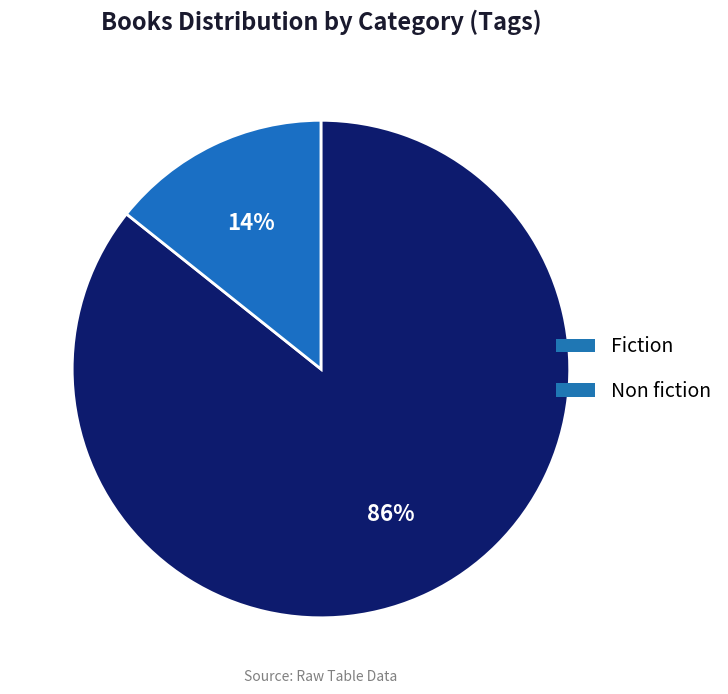

To the nearest percent, what percentage of the pie is Fiction?

86%